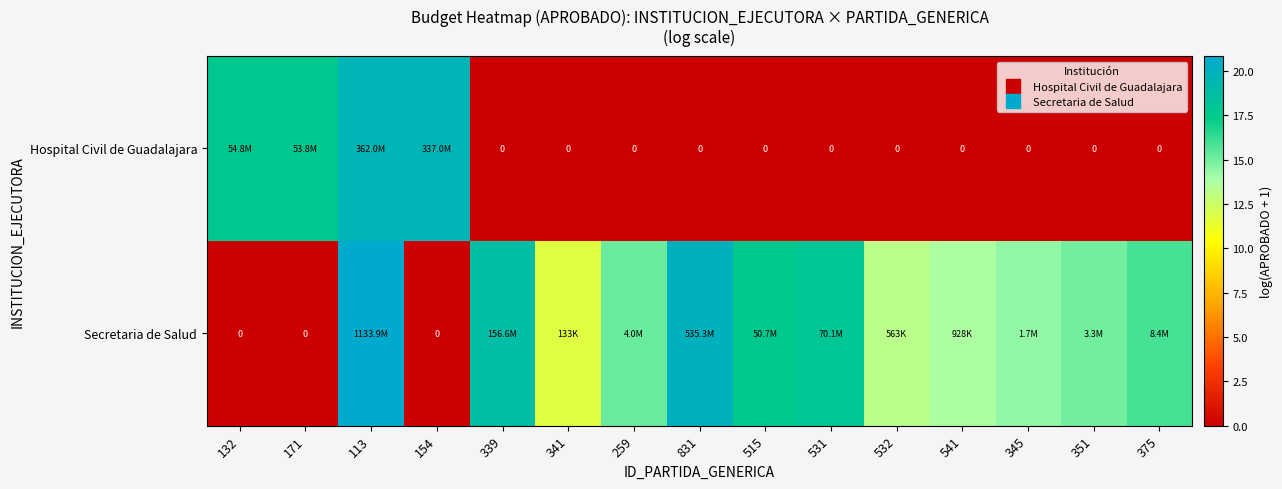

Which series has the largest total across all categories?

Secretaria de Salud